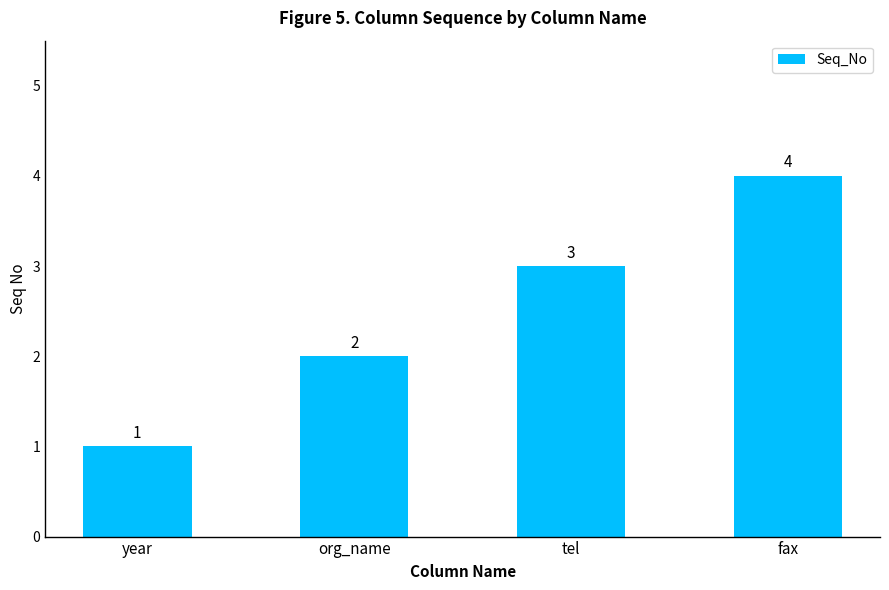

Reading left to right, what are all the values shown in this chart?

year=1	org_name=2	tel=3	fax=4